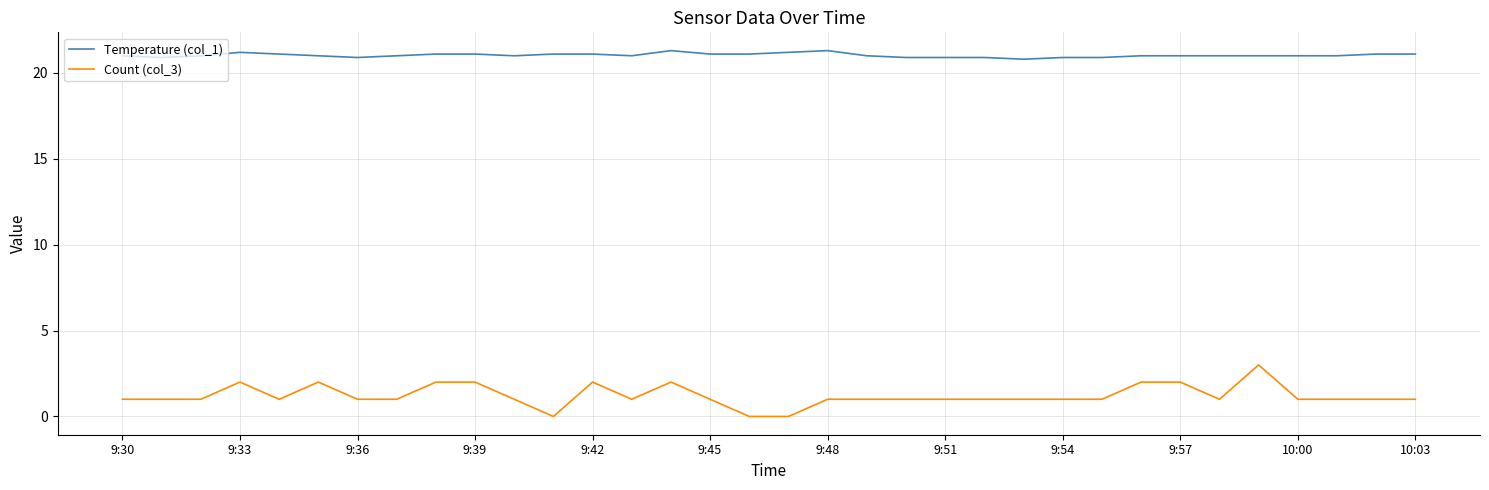

Rank the series by their average value, from highest to lowest.

Temperature (col_1), Count (col_3)